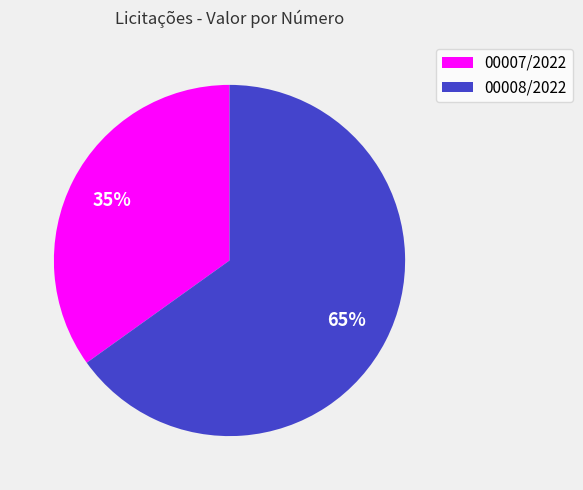

Which slice is the largest?

00008/2022